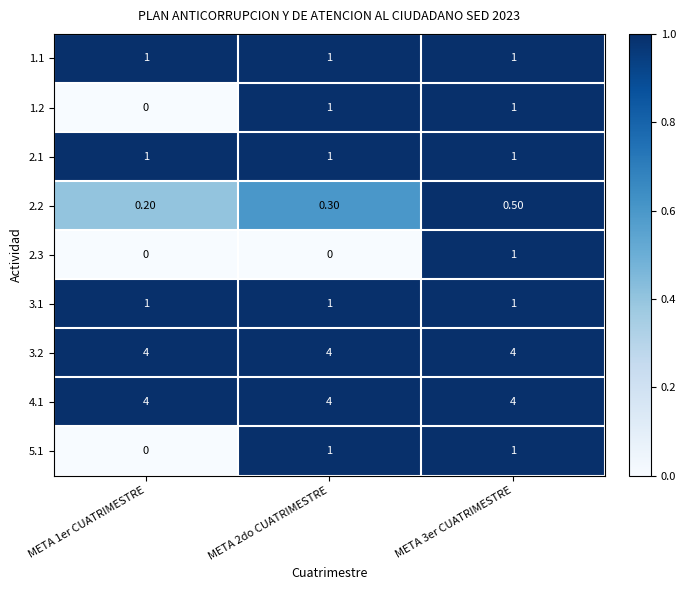

What is the spread (max minus min) of values at META 2do CUATRIMESTRE?

4.0